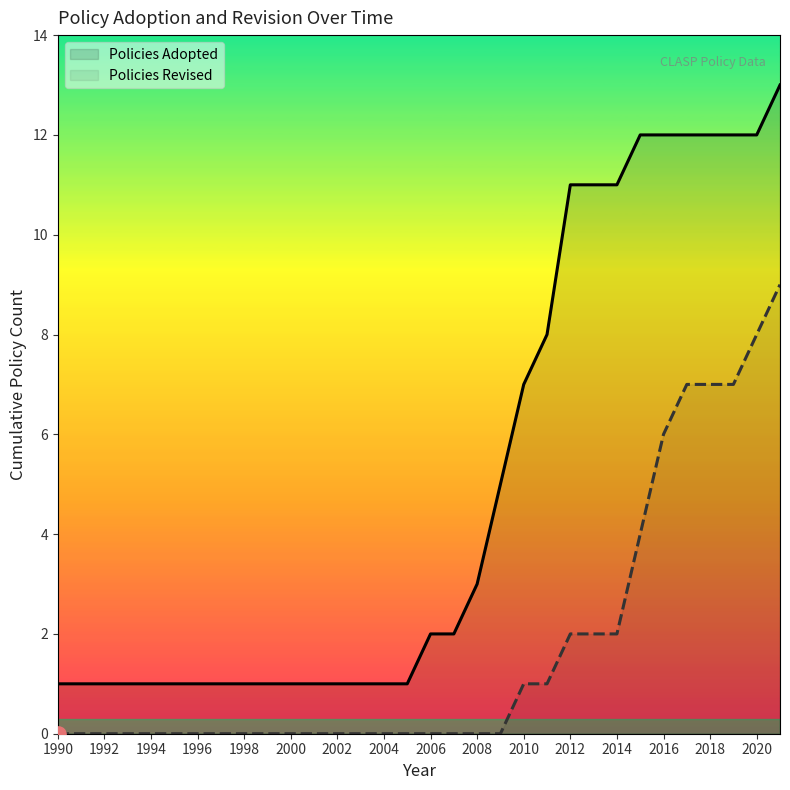

True or false: Policies Adopted has more than 0 interior local peaks.

False